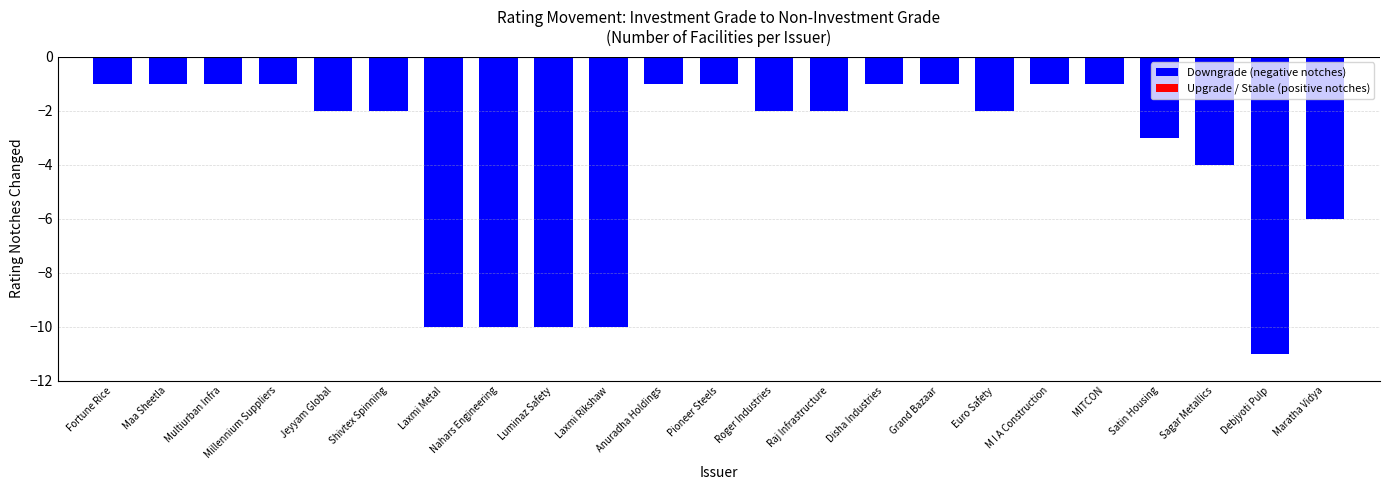

At which category does the chart reach its minimum across all series?

Debjyoti Pulp